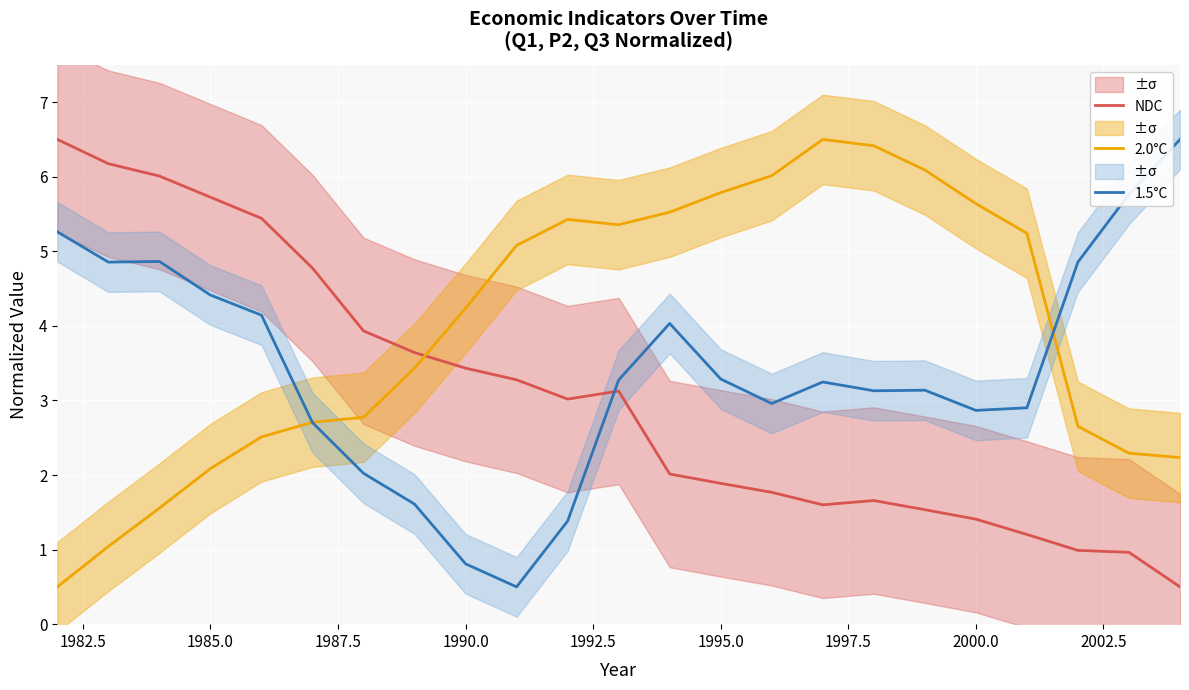

What is the highest value of the 1.5°C series?

6.5